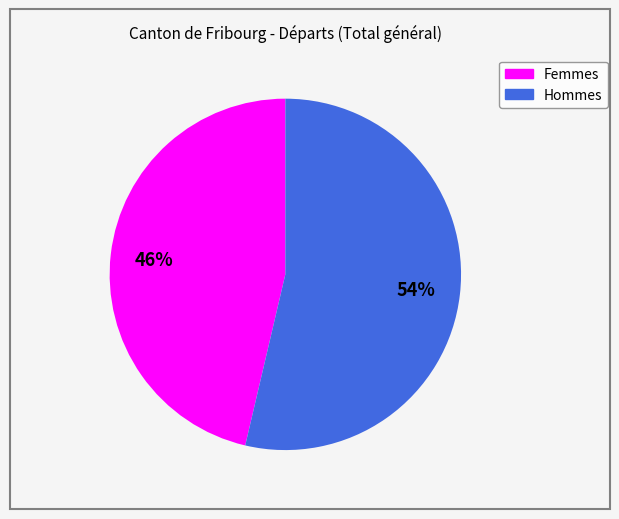

Is it true that Femmes is 36% of the pie?

False